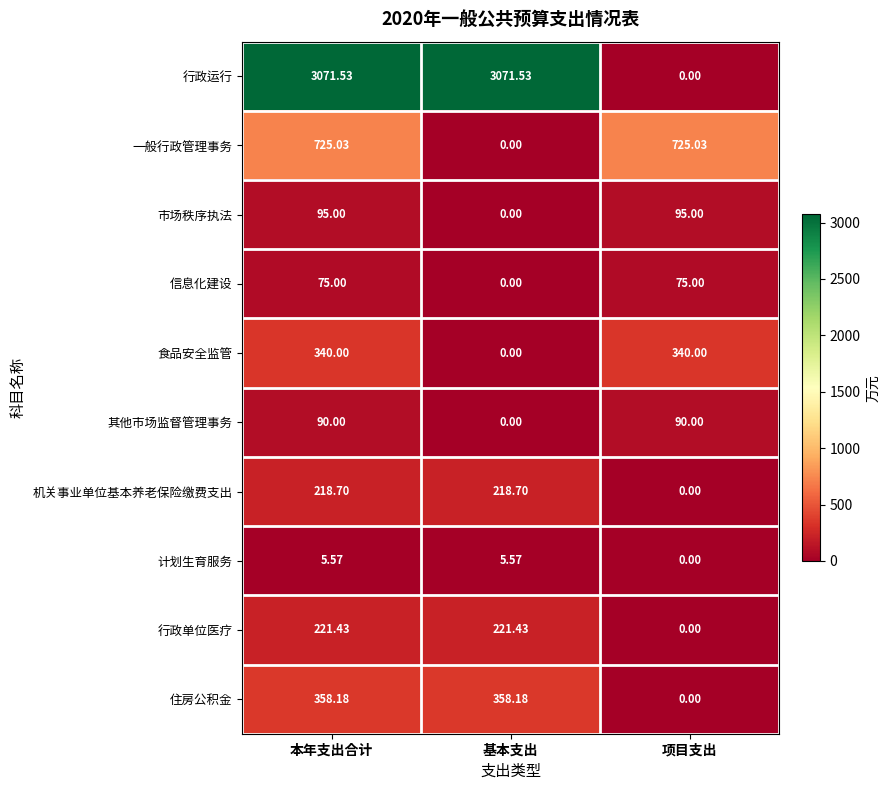

How many positive values does the 行政运行 series have?

2